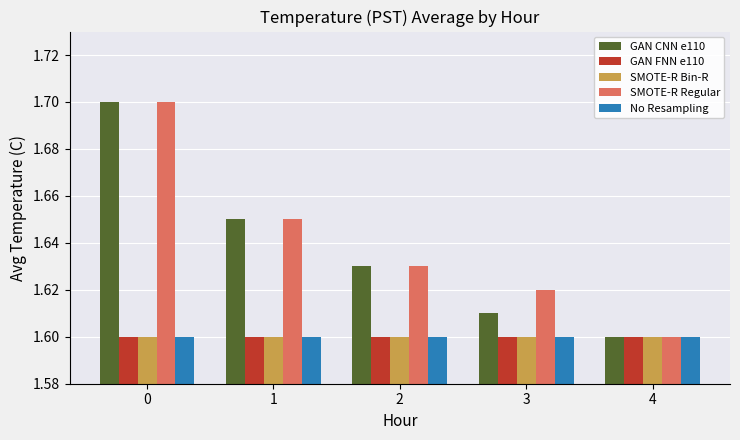

The value of No Resampling at 4 is 1.6. True or false?

True